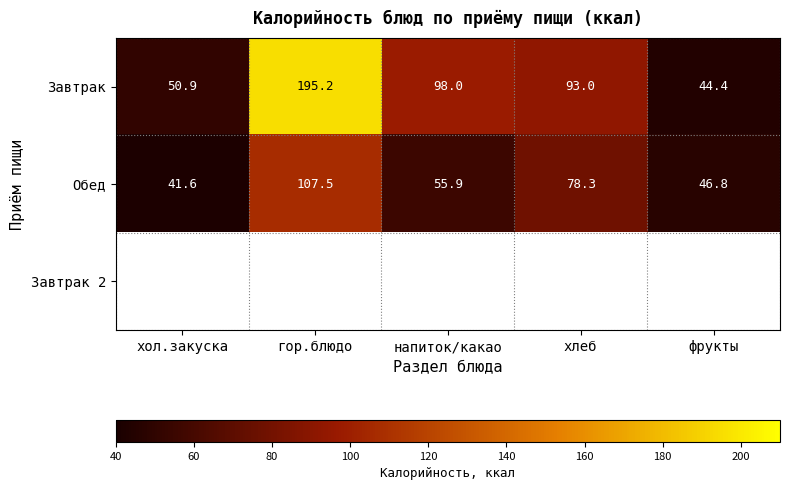

Rank the categories by Завтрак value from lowest to highest.

фрукты, хол.закуска, хлеб, напиток/какао, гор.блюдо